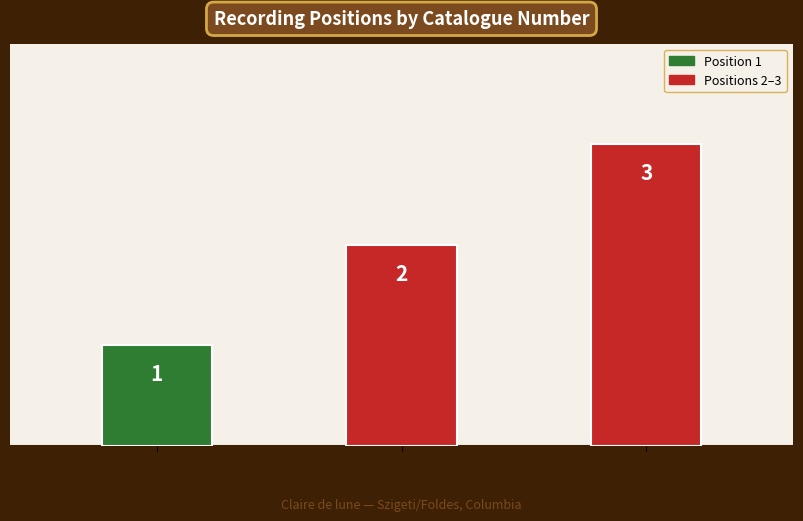

Count the values in the range 1 to 3.

3